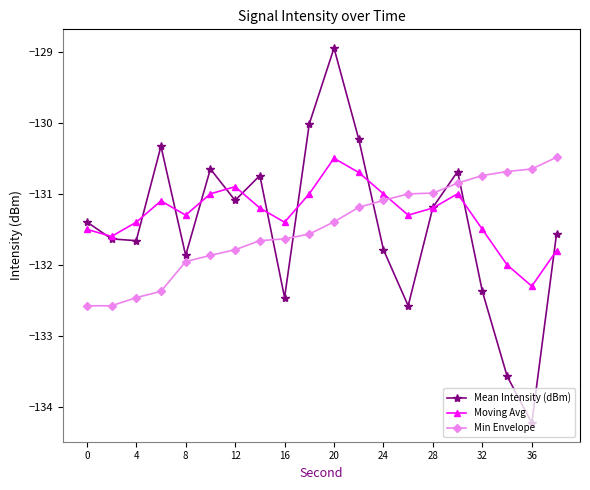

What are all the series names shown in the legend?

Mean Intensity (dBm), Moving Avg, Min Envelope